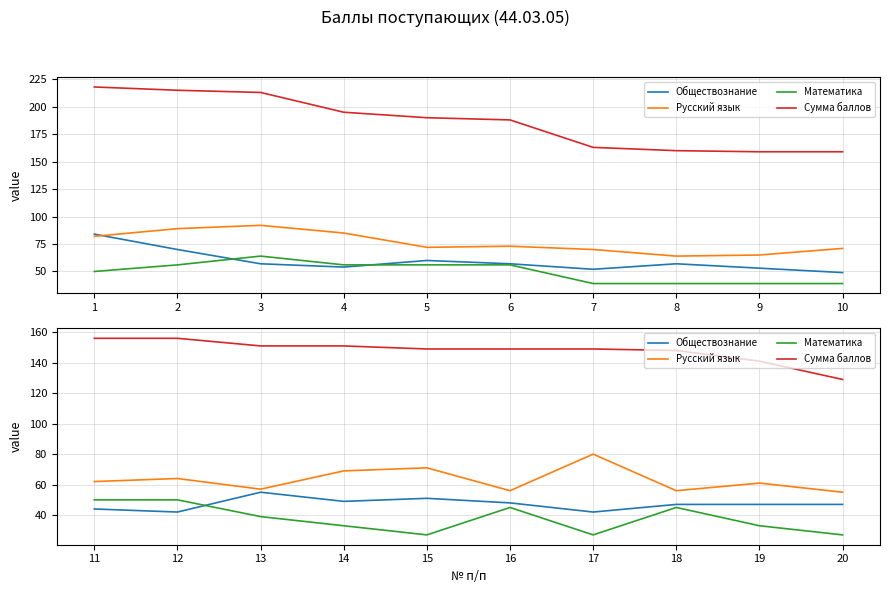

How many interior local peaks does the Обществознание series have?

2